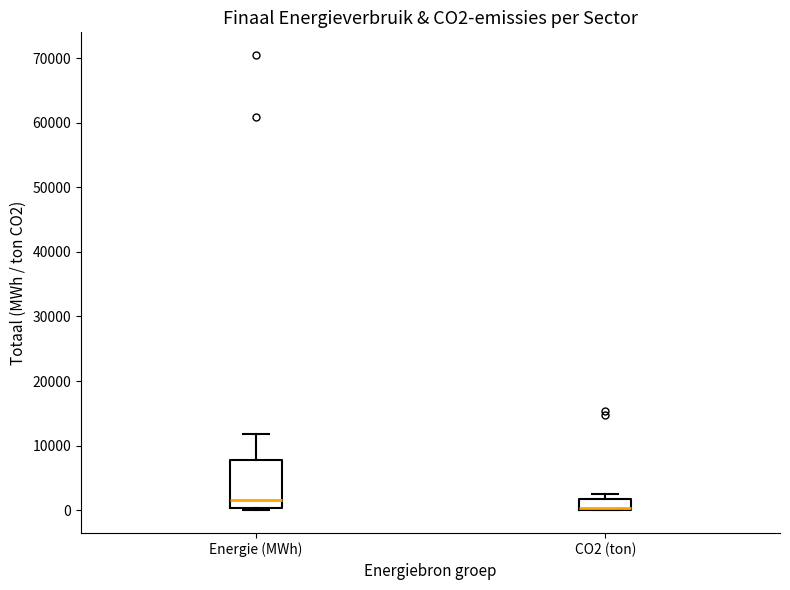

Where does the upper whisker of the box for Energie (MWh) end on the y-axis? The values are not printed on the chart, so give them approximately, as read against the axis.

12000